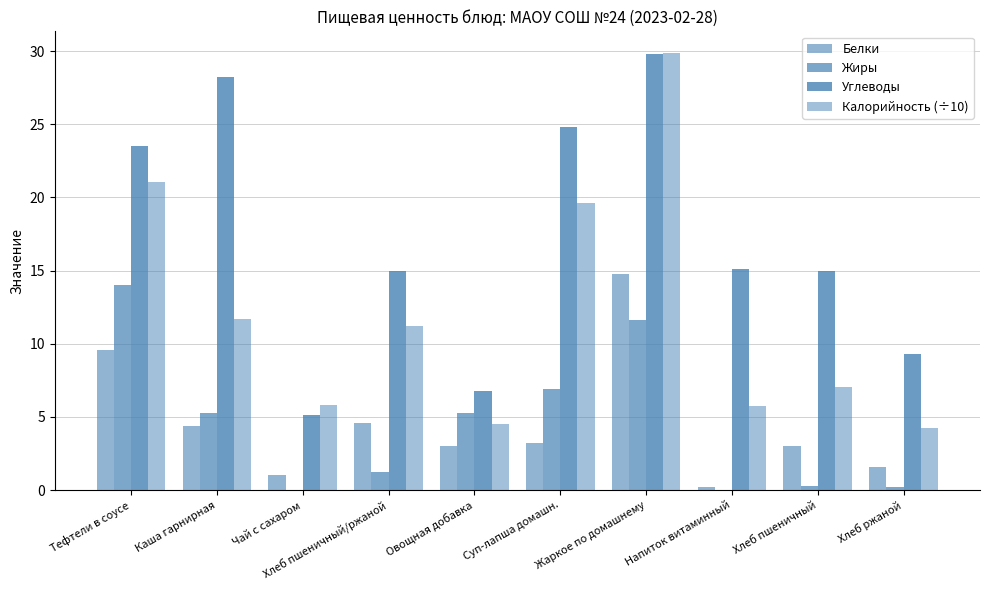

What is the value of the Белки bar at the 8th from the left?

0.2